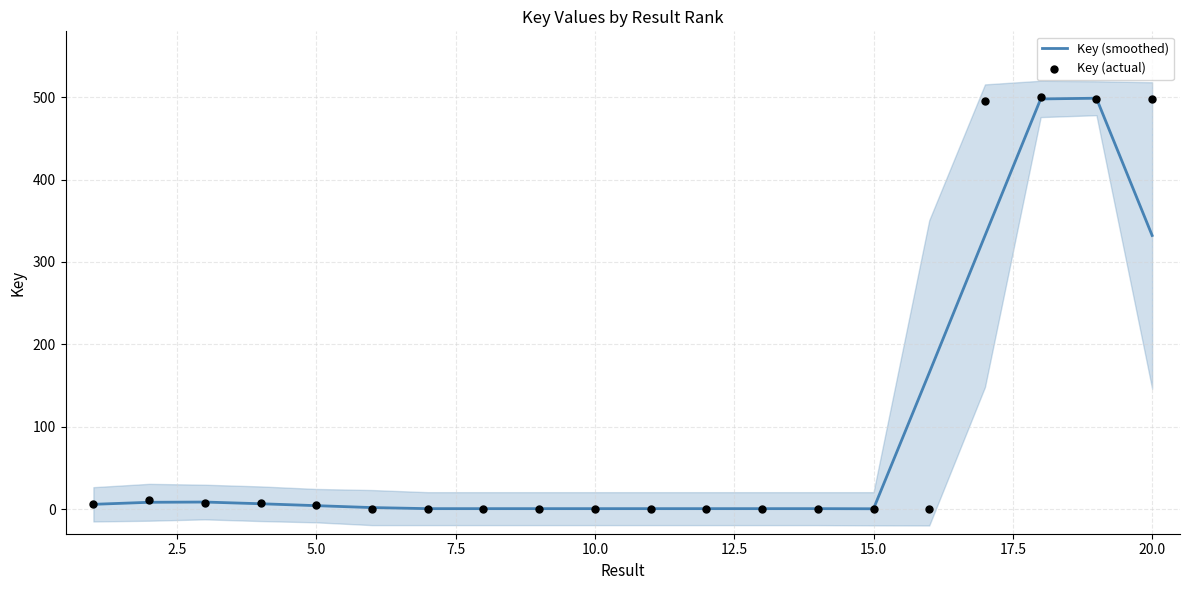

Which series has the largest total across all categories?

Key (actual)